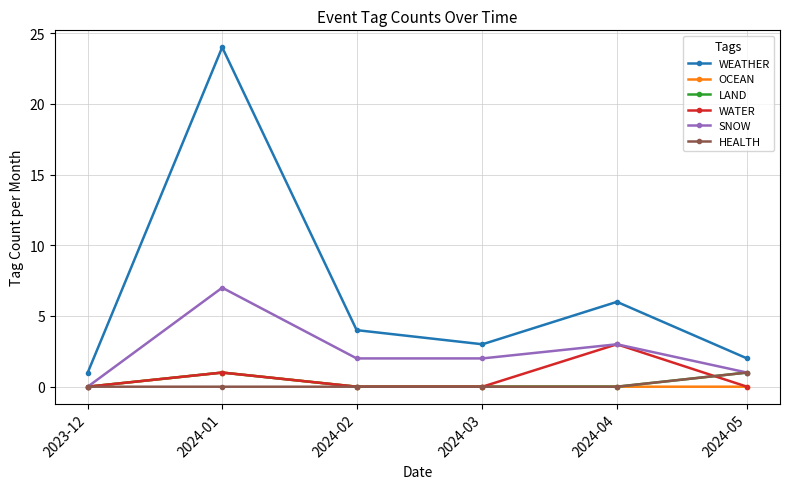

How many data points does each series have?

6